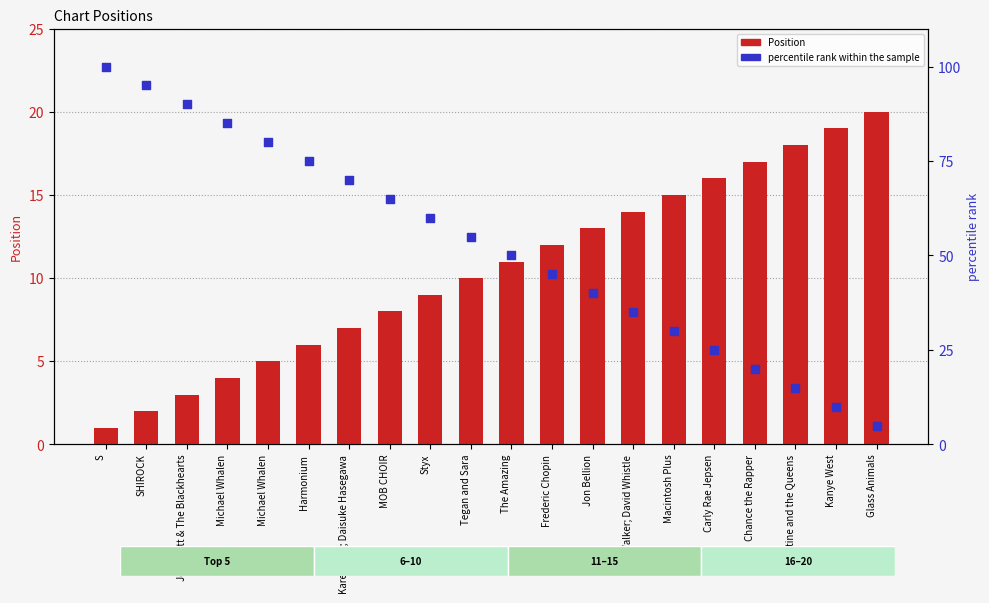

Which series contains the highest Y value?

percentile rank within the sample